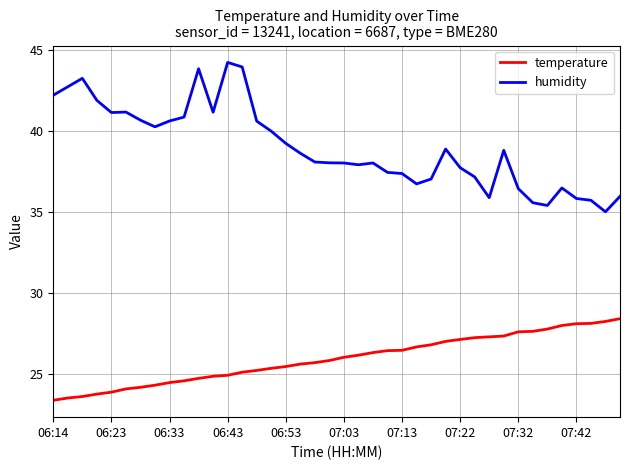

What is the difference between the maximum and minimum values in the temperature series?

5.0